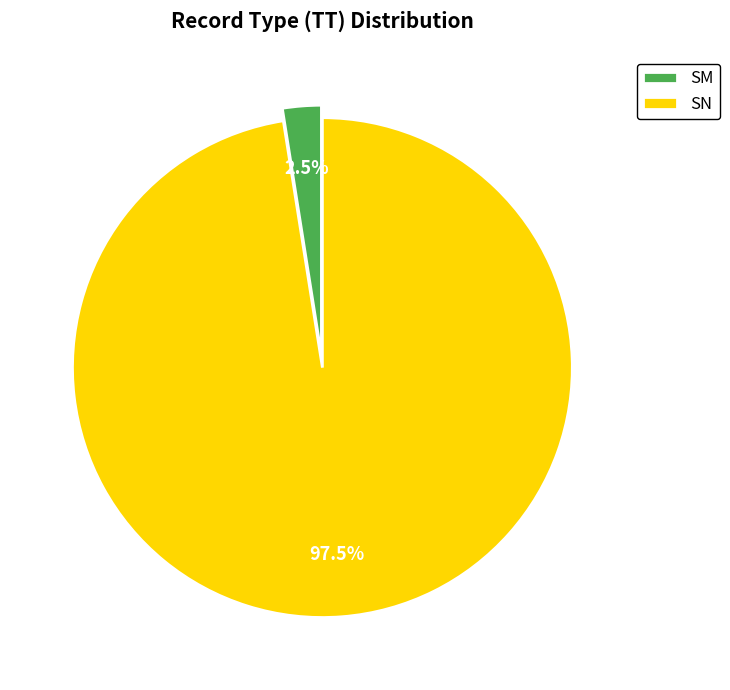

How many segments does this pie chart have?

2